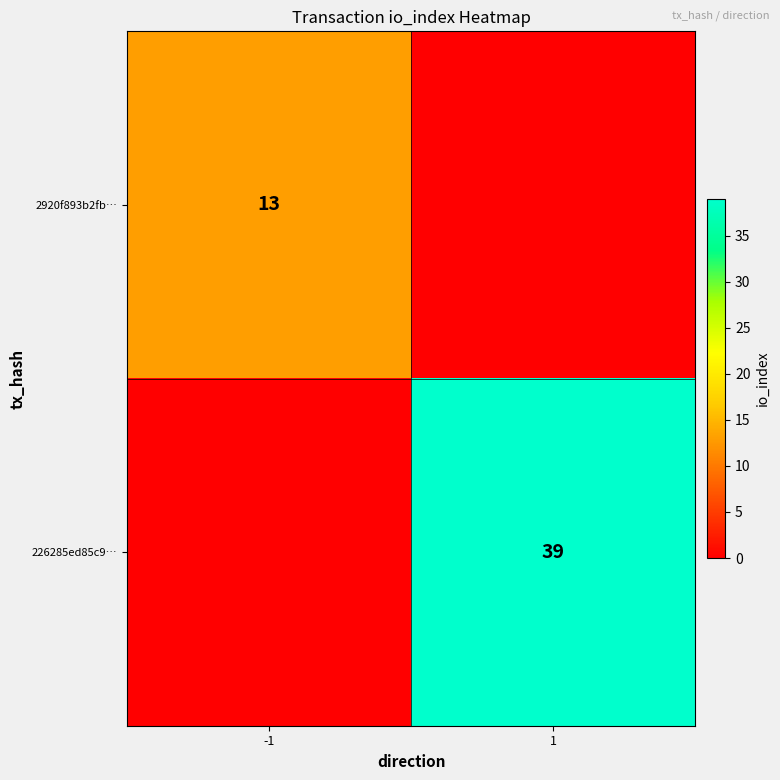

True or false: 226285ed85c9… has a value of 61 at 1.

False